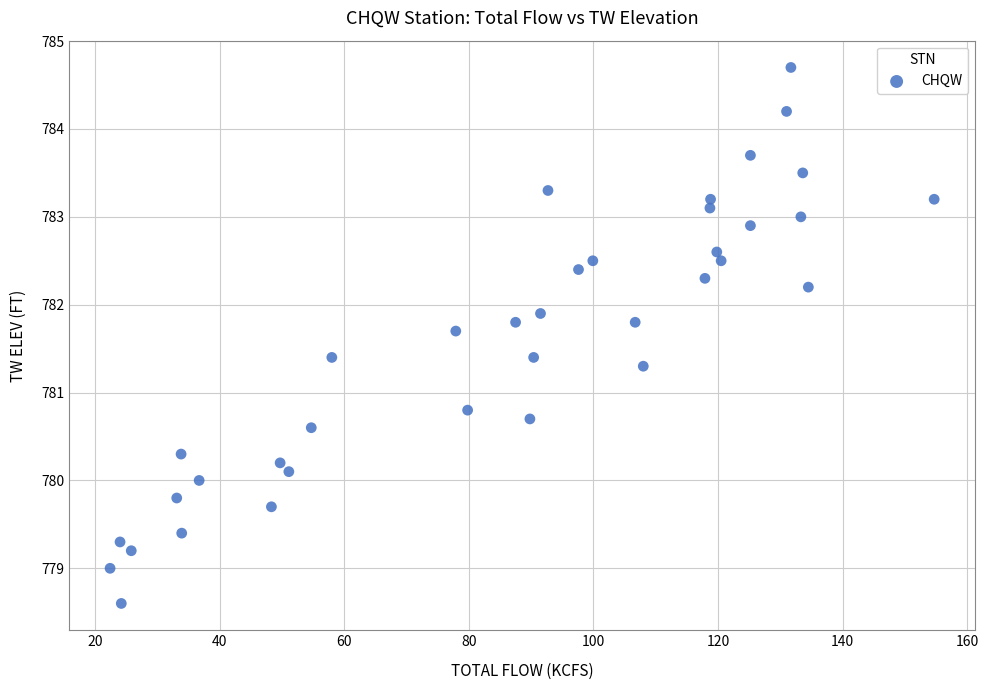

What Y value in the scatter plot is closest to 781?

780.8